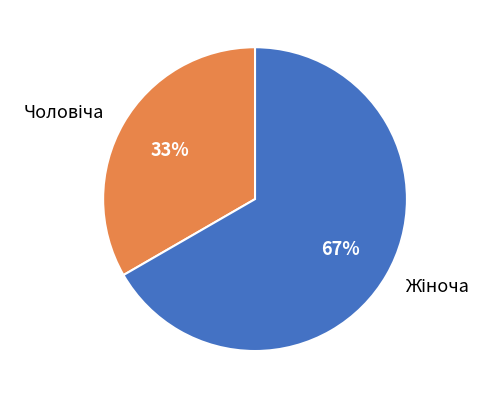

Does any single category account for the majority?

Yes